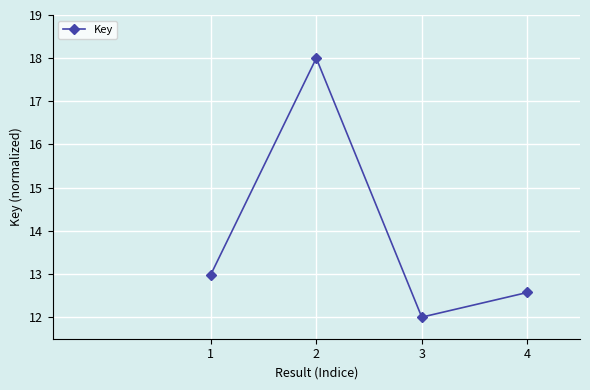

How many points are higher than both their immediate neighbors (excluding endpoints)?

1